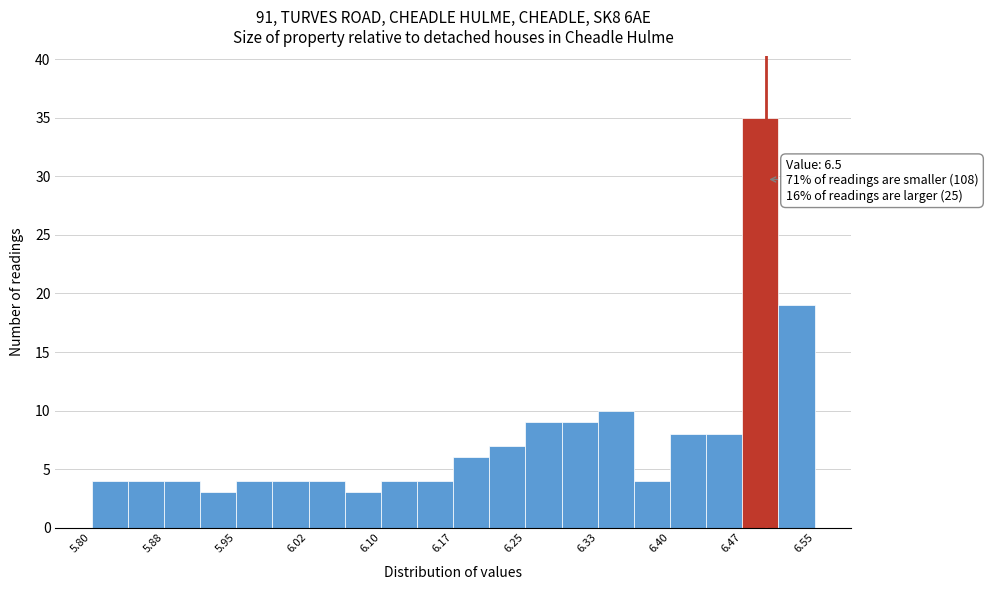

Read against the x-axis, roughly where is the centre of the tallest bar?

6.49